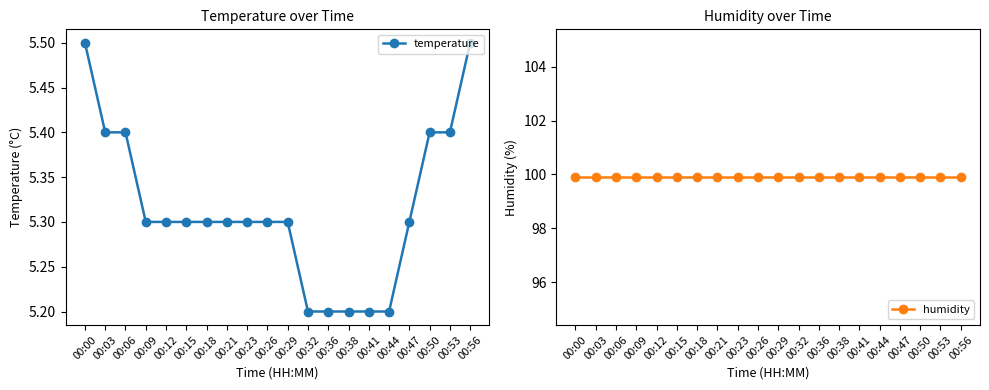

Read the temperature value at 00:15.

5.3